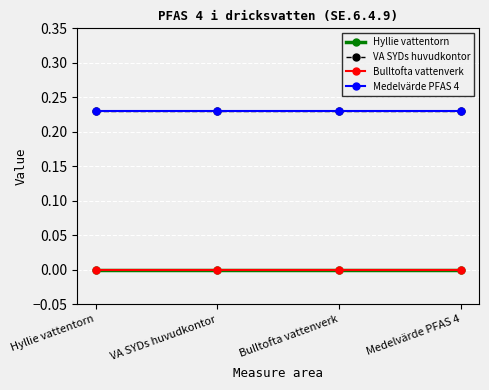

True or false: Medelvärde PFAS 4 has more than 1 points higher than both neighbors.

False